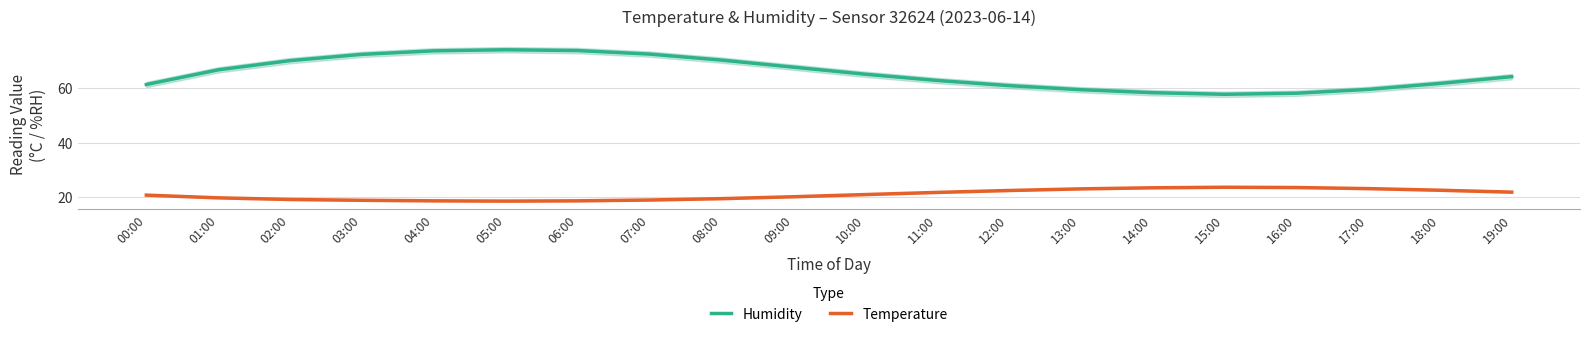

What are all the series names shown in the legend?

Humidity, Temperature